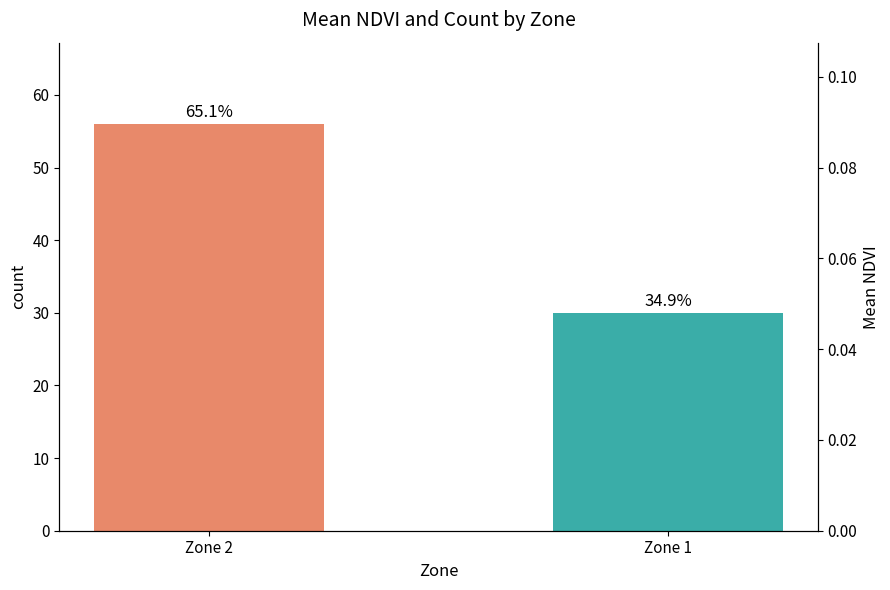

What is the ratio of the value at Zone 1 to the value at Zone 2?

0.5